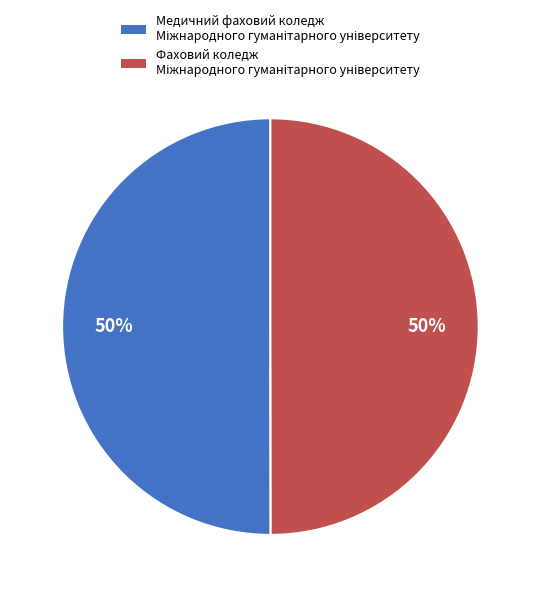

To the nearest percent, what is the average slice percentage?

50%